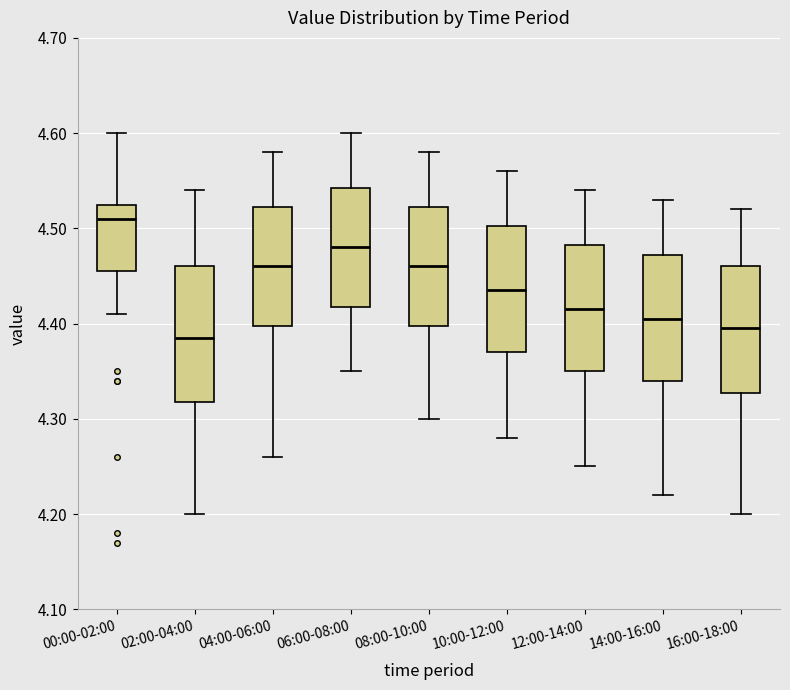

Where is the lower edge of the box for 02:00-04:00 on the y-axis? The values are not printed on the chart, so give them approximately, as read against the axis.

4.32